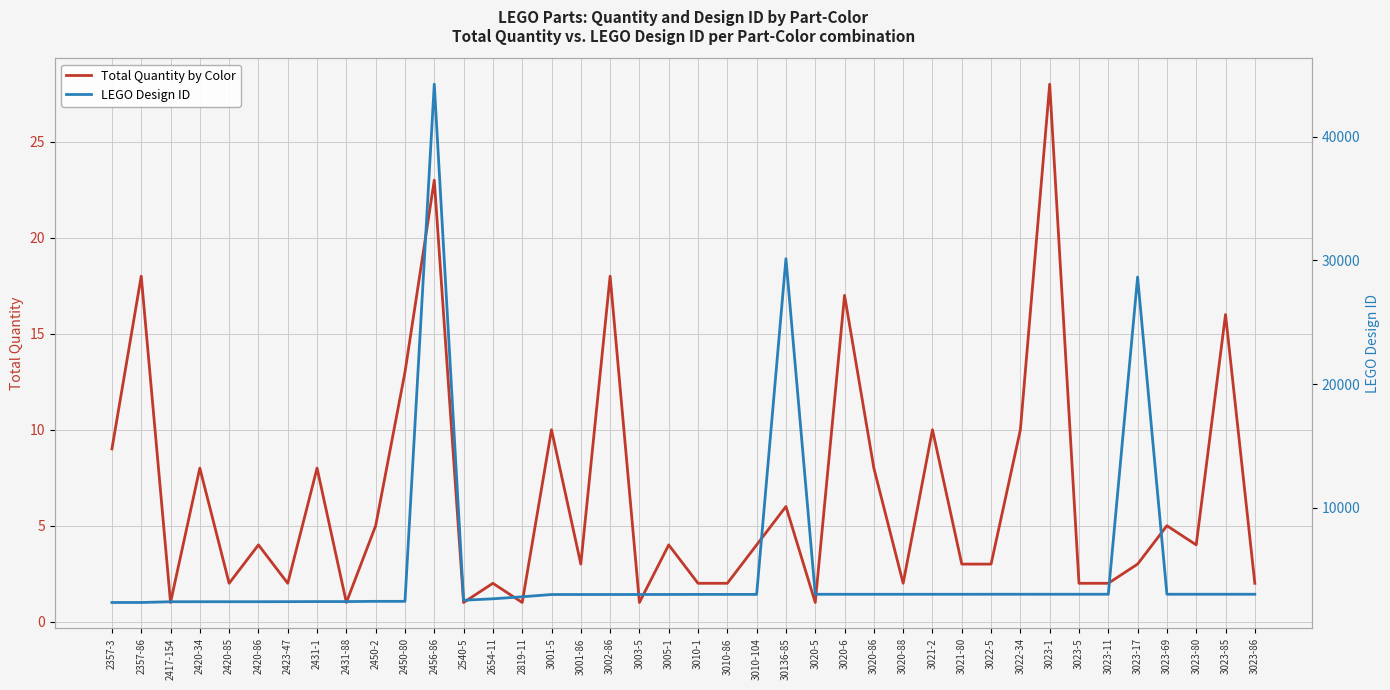

What is the label of the 37th point from the left?

3023-69